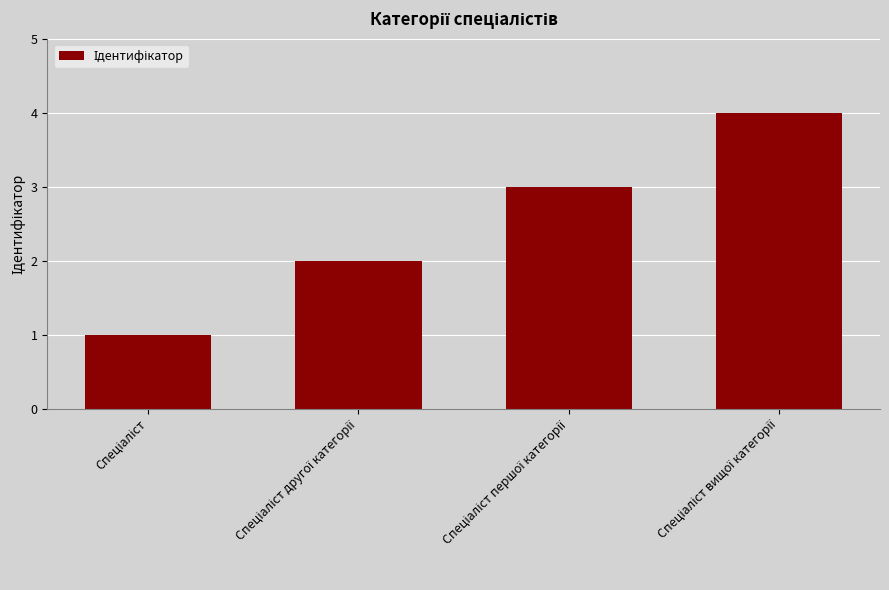

What is the difference between the maximum and minimum values?

3